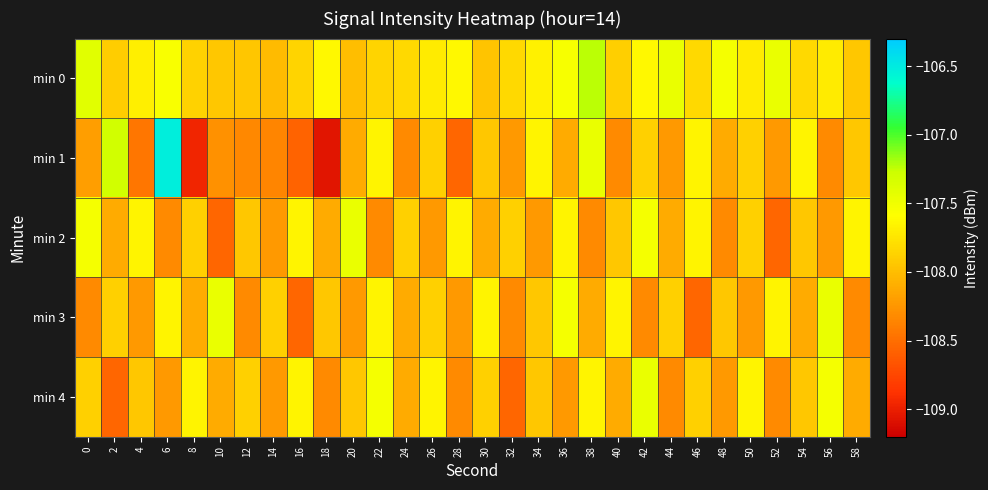

Rank the series at 14 from lowest to highest value.

min 1, min 2, min 4, min 0, min 3